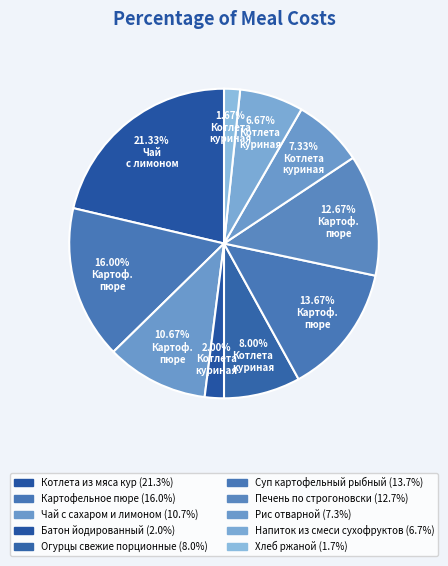

How many slices are in this pie chart?

10